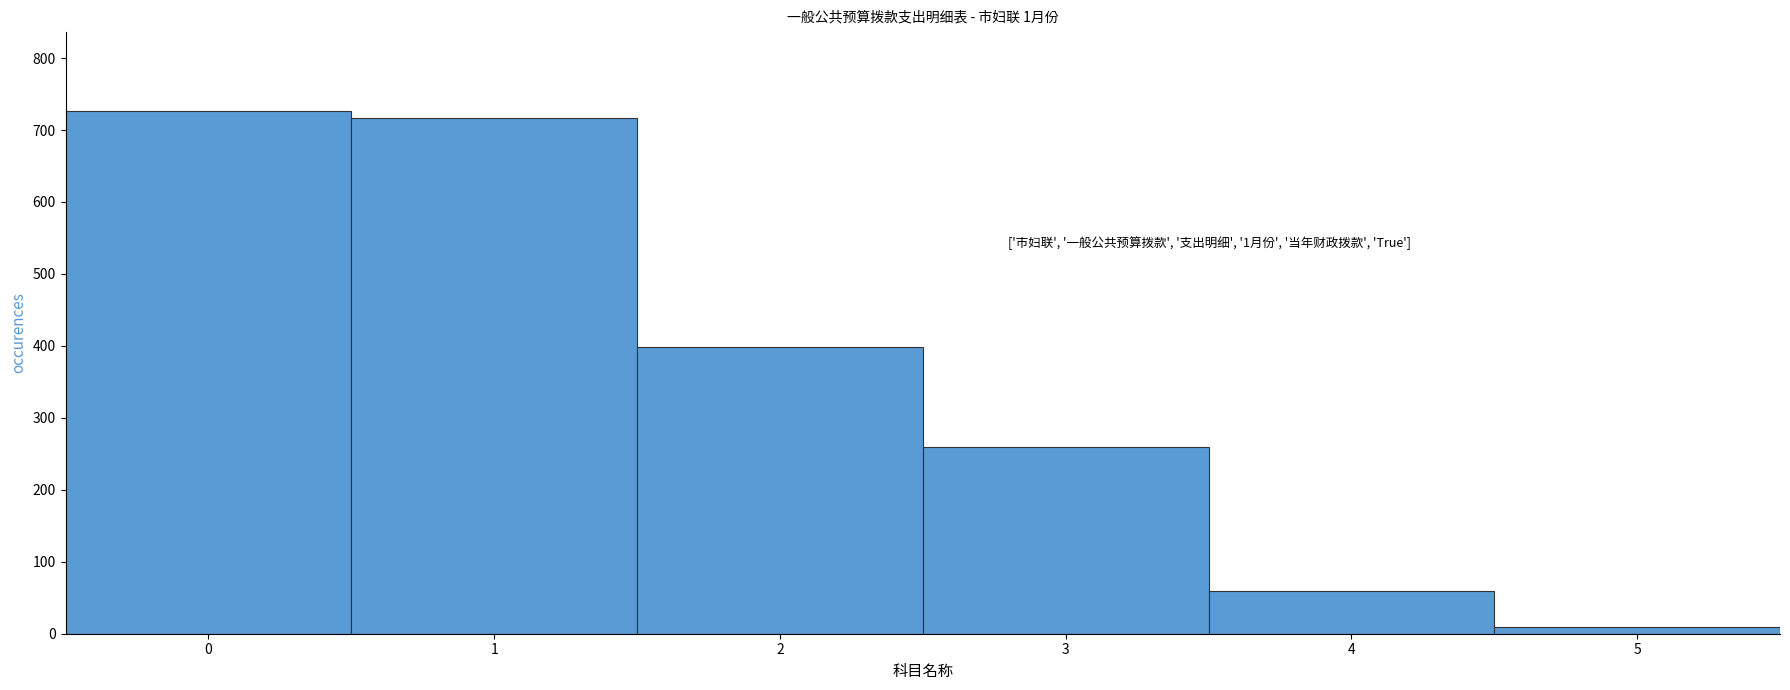

Which range on the x-axis has the tallest bar?

-0.5 to 0.5